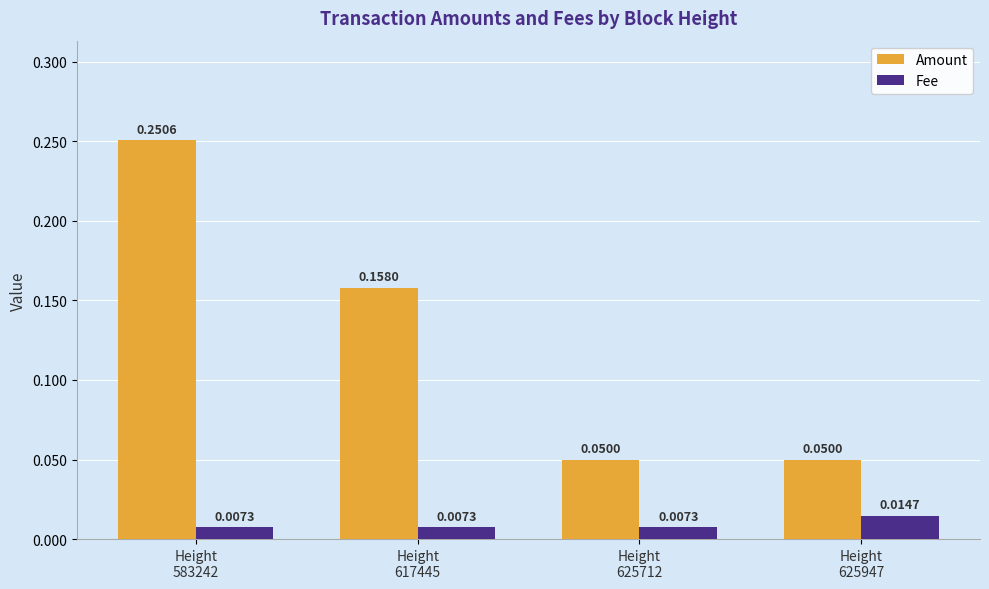

At which category is the sum across all series the highest?

Height
583242